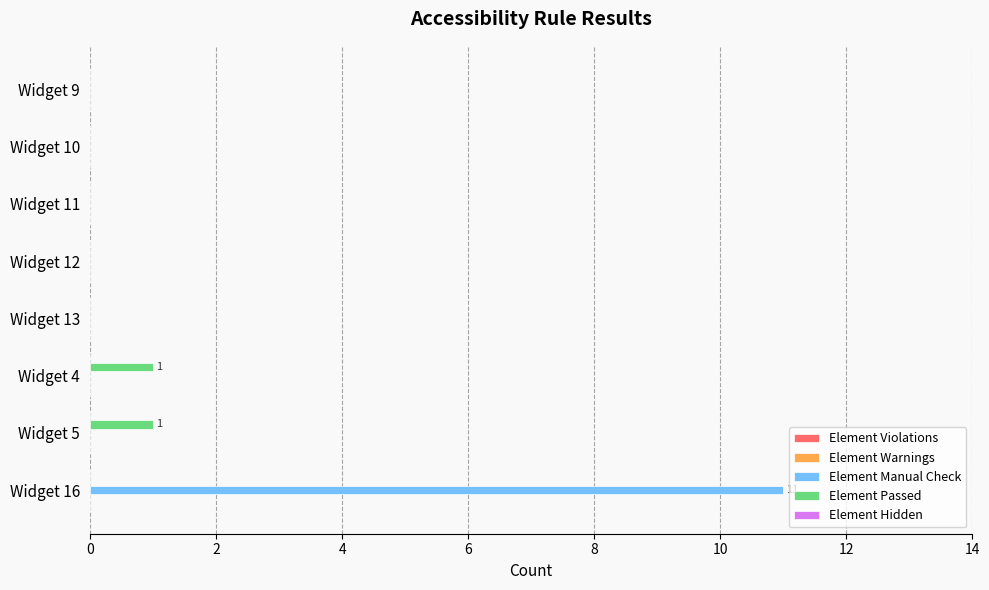

Is it true that Element Manual Check equals 0 at Widget 13?

True